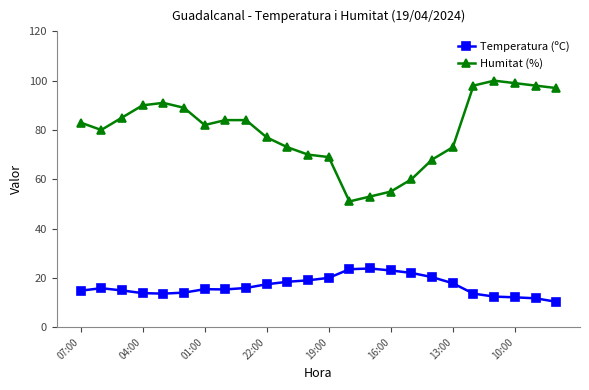

What is the sum of all Temperatura (ºC) values?

398.8